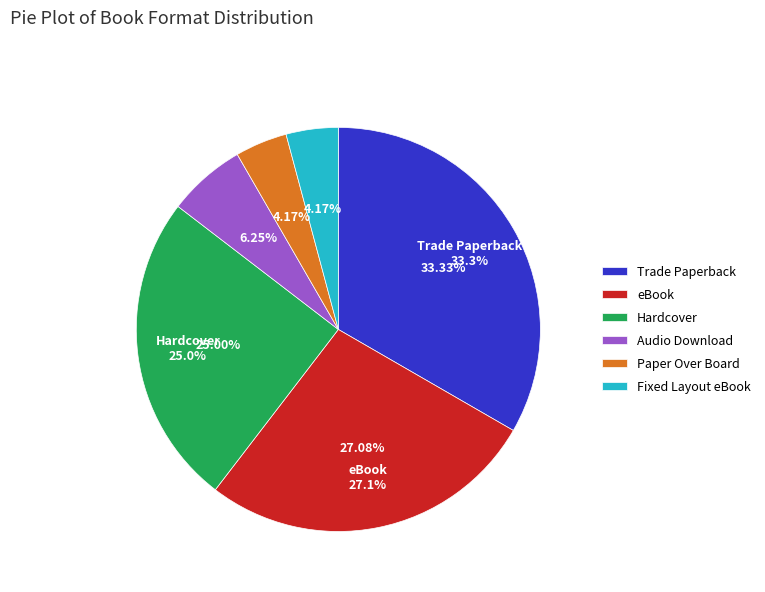

To the nearest percent, what is the difference between the largest and smallest slice percentages?

29%